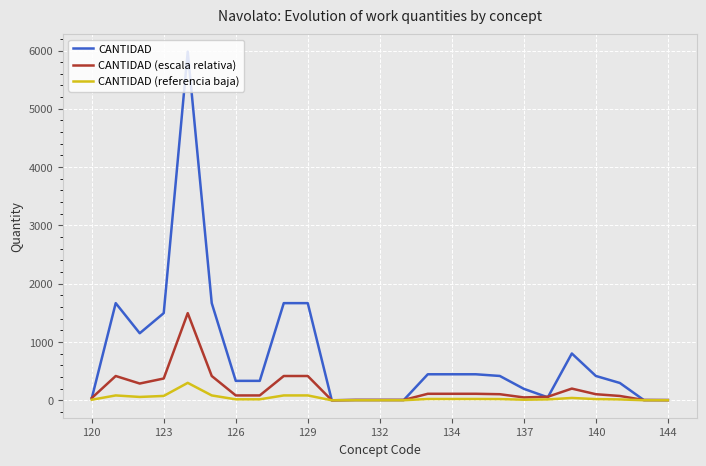

List the series in order of their peak value, highest first.

CANTIDAD, CANTIDAD (escala relativa), CANTIDAD (referencia baja)